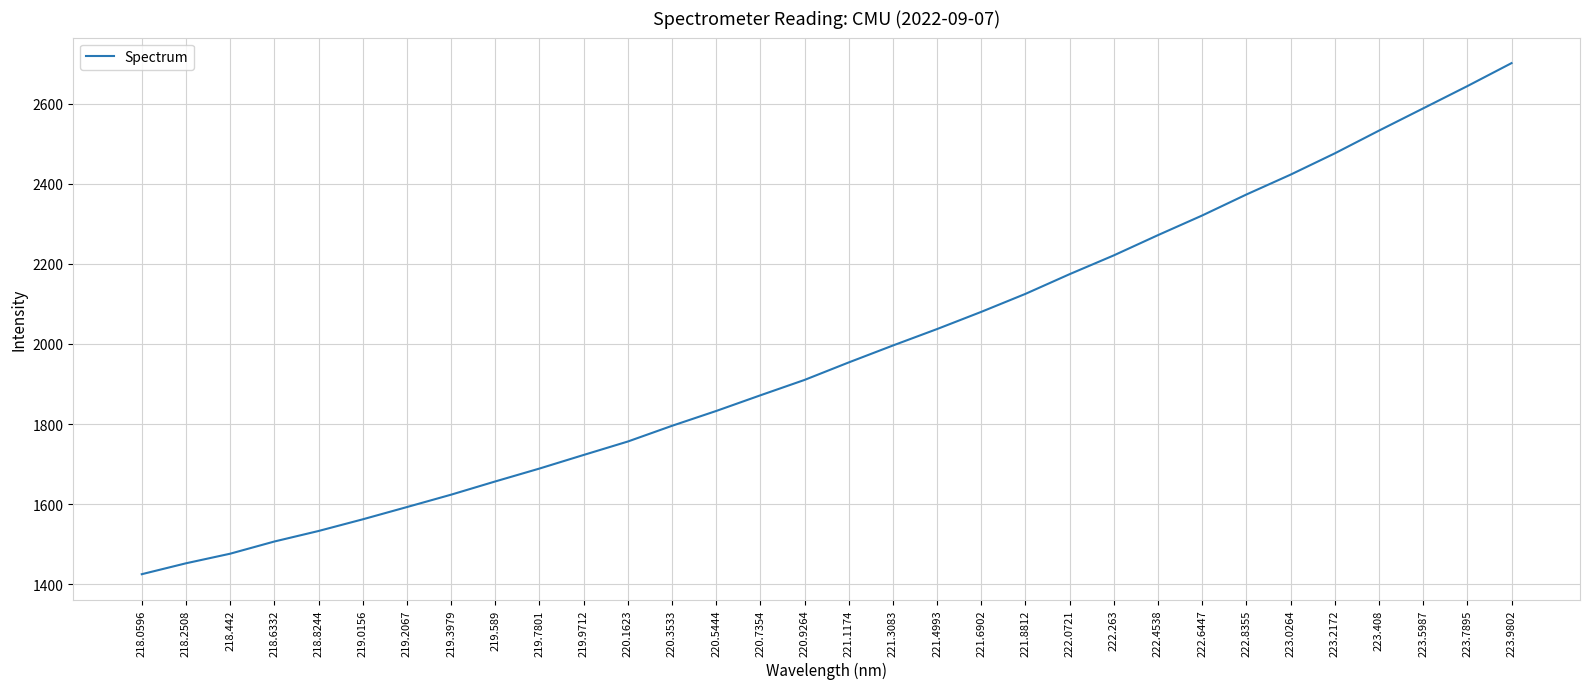

Approximately how many times larger is the value at 220.9264 compared to 219.589?

1.2